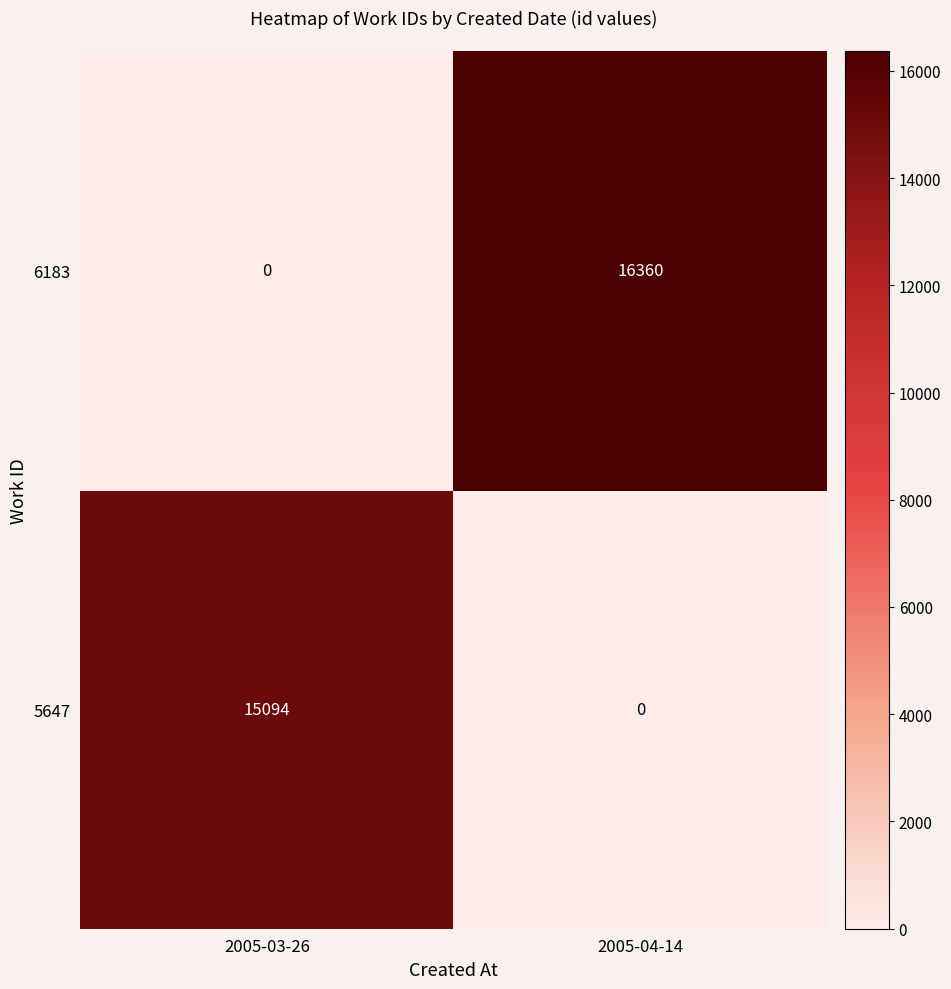

What is the total value across all series at 2005-03-26?

15094